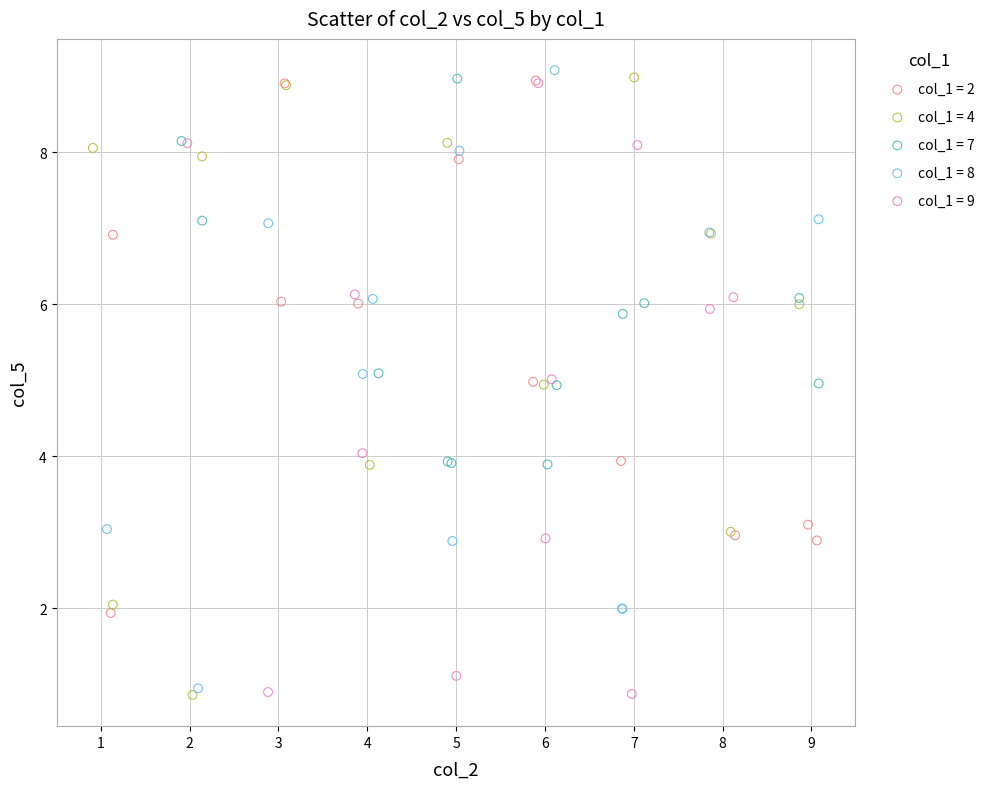

What are all the series names shown in the legend?

col_1 = 2, col_1 = 4, col_1 = 7, col_1 = 8, col_1 = 9